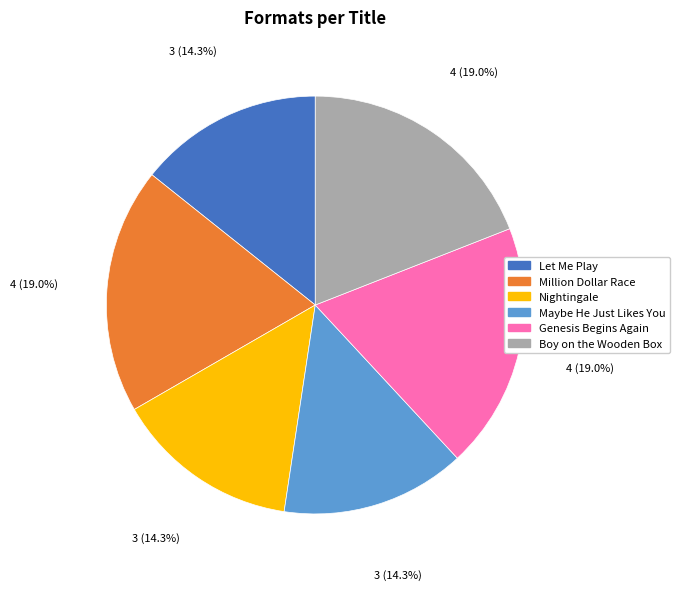

What portion of the pie excludes Maybe He Just Likes You?

85.7%